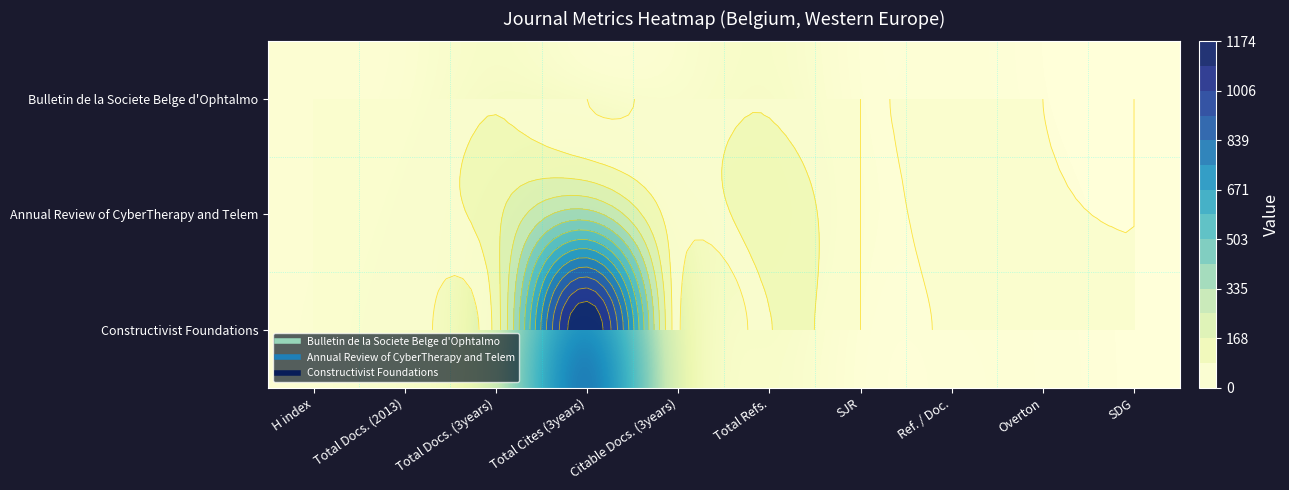

What is the sum of the Bulletin de la Societe Belge d'Ophtalmo values at Overton and Total Docs. (3years)?

81